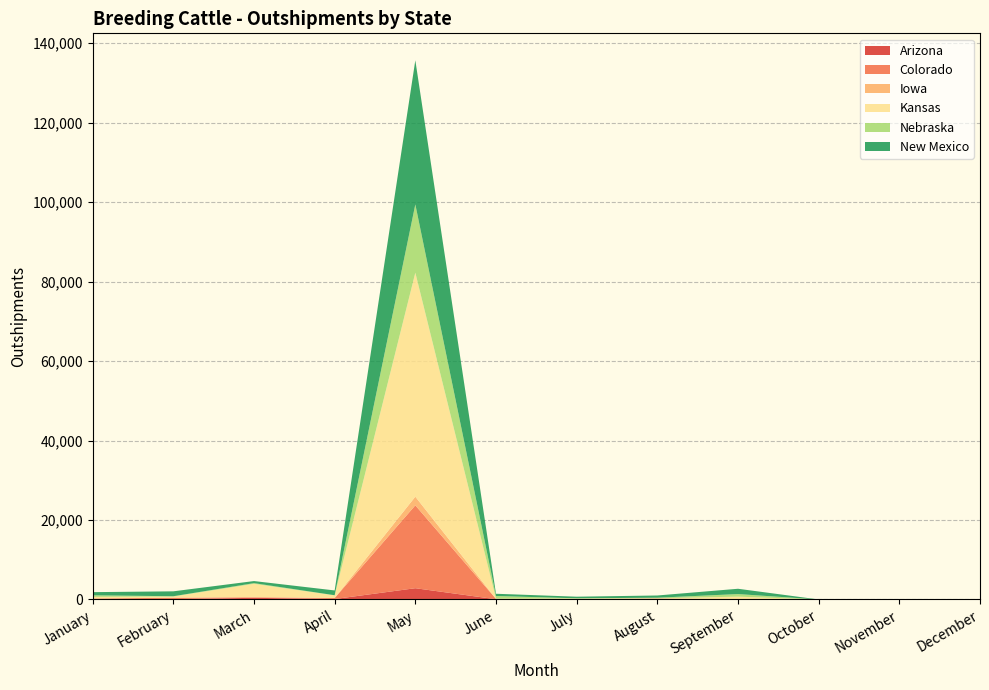

Reading left to right, extract all data points from this chart.

Arizona: January=32	February=86	March=417	April=110	May=2834	June=59	July=5	August=109	September=63	October=0	November=0	December=0
Colorado: January=224	February=341	March=106	April=245	May=20864	June=89	July=111	August=133	September=2	October=0	November=0	December=0
Iowa: January=0	February=26	March=120	April=14	May=2176	June=7	July=0	August=1	September=4	October=0	November=0	December=0
Kansas: January=395	February=293	March=3296	April=664	May=56388	June=51	July=133	August=60	September=642	October=0	November=0	December=0
Nebraska: January=397	February=70	March=175	April=35	May=17182	June=669	July=44	August=142	September=650	October=0	November=0	December=0
New Mexico: January=797	February=1233	March=521	April=1204	May=36274	June=564	July=408	August=558	September=1334	October=0	November=0	December=0